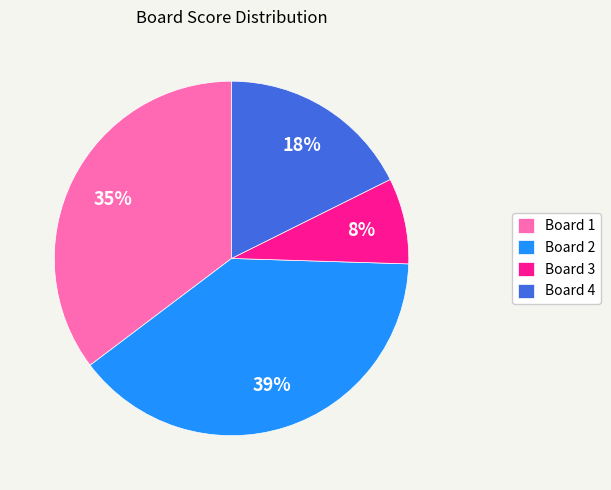

Between Board 3 and Board 1, which is larger?

Board 1